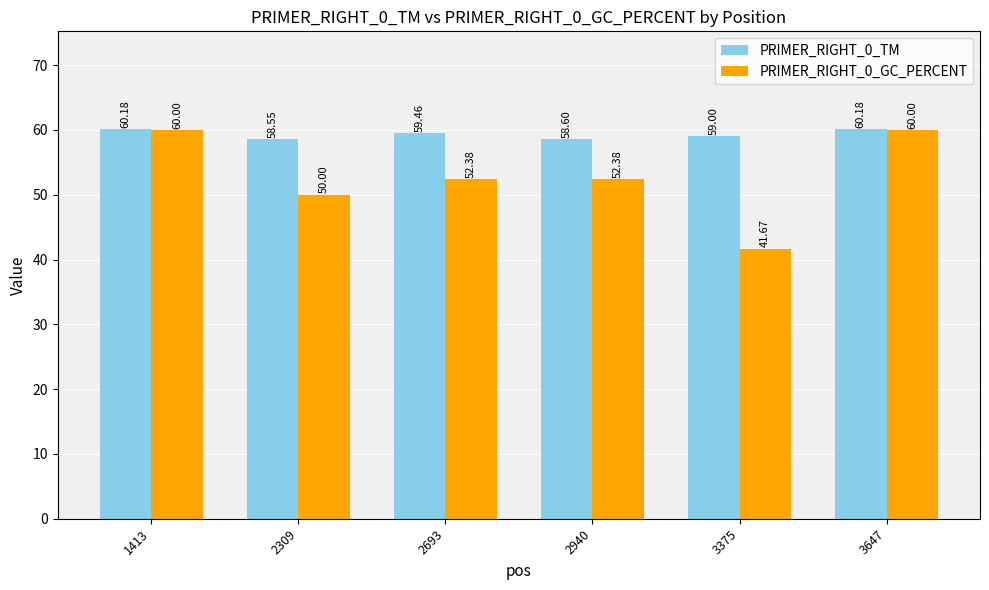

Rank the series at 2309 from highest to lowest value.

PRIMER_RIGHT_0_TM, PRIMER_RIGHT_0_GC_PERCENT